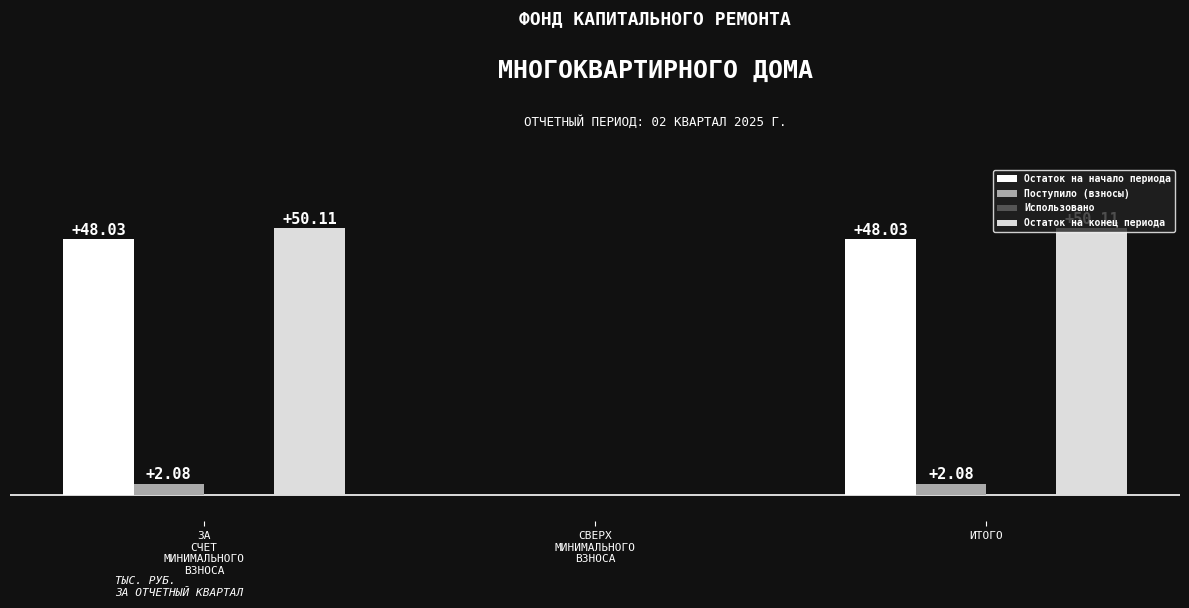

Which series has the largest total across all categories?

Остаток на конец периода